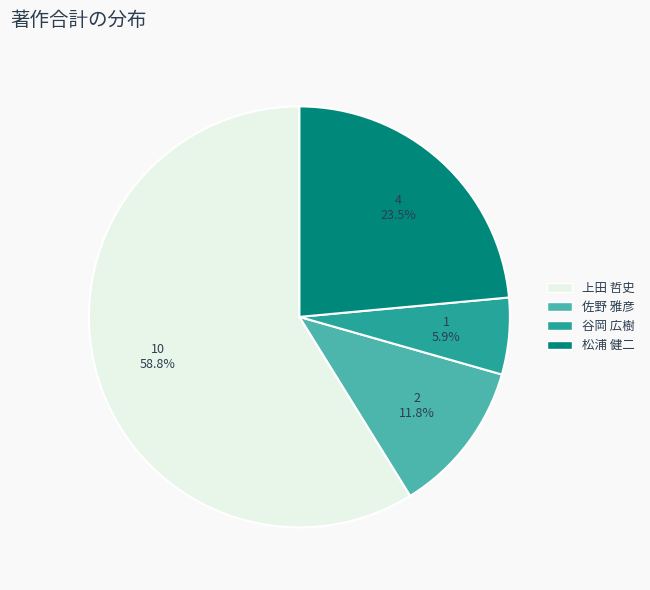

What percentage is NOT represented by 佐野 雅彦?

88.2%